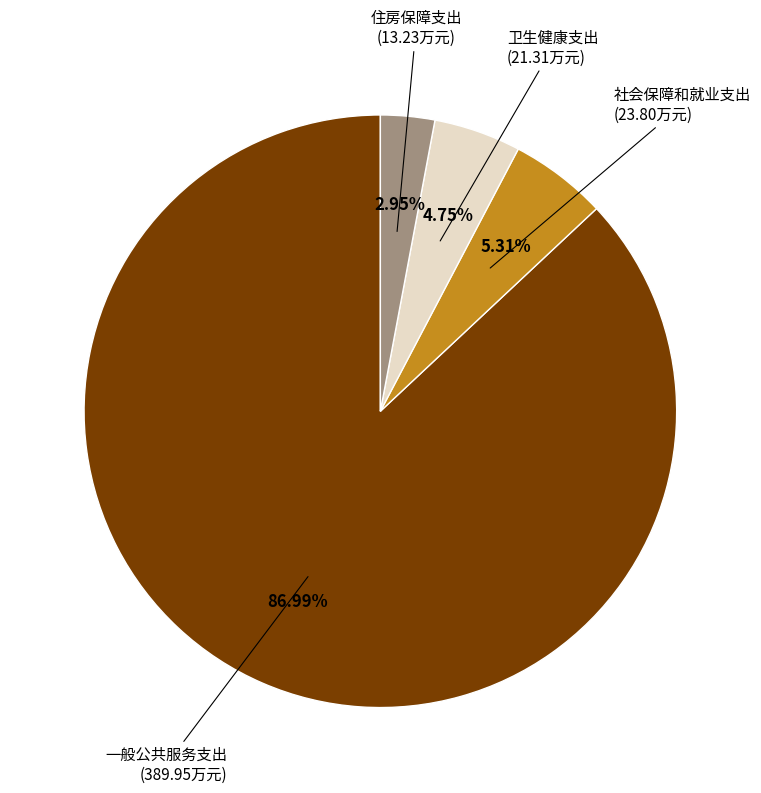

Combined, do 社会保障和就业支出 and 住房保障支出 account for over 50%?

No